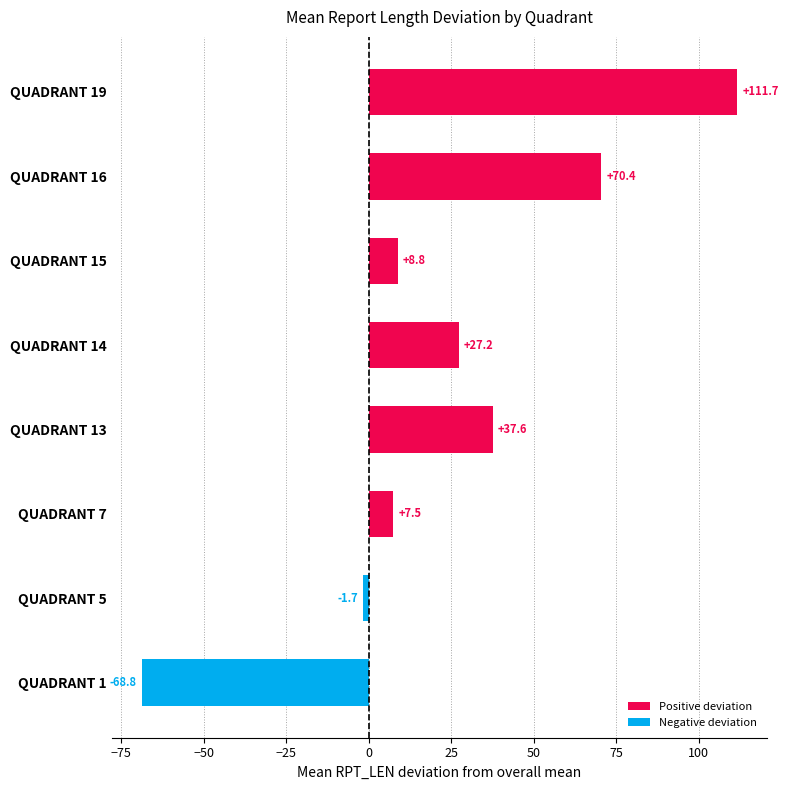

List the labels in order of value, largest first.

QUADRANT 19, QUADRANT 16, QUADRANT 13, QUADRANT 14, QUADRANT 15, QUADRANT 7, QUADRANT 5, QUADRANT 1